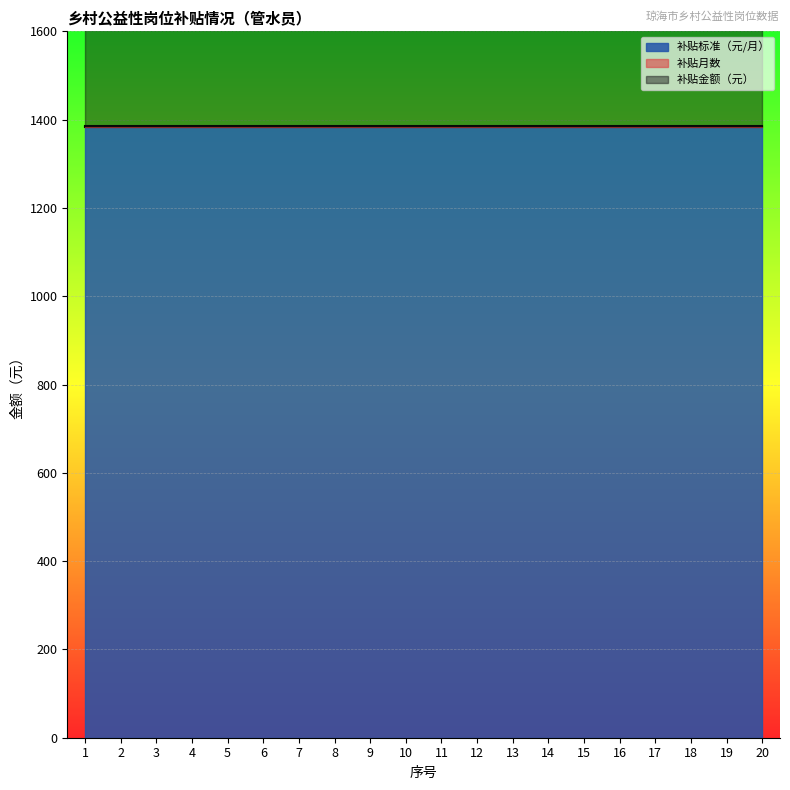

List the series in order of their peak value, highest first.

补贴标准（元/月）, 补贴金额（元）, 补贴月数